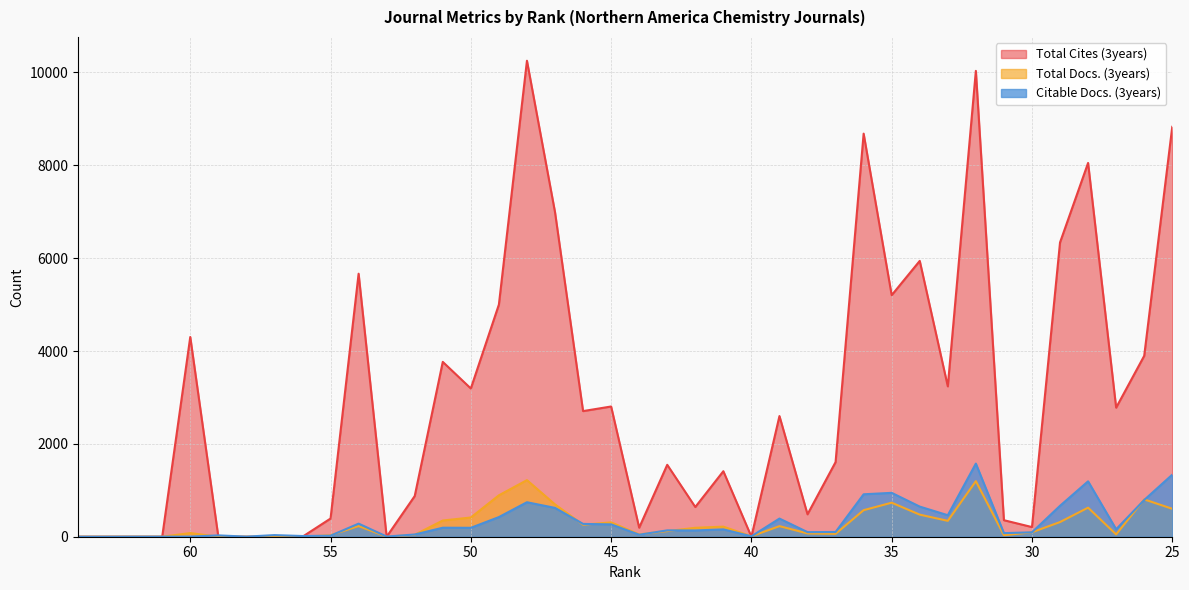

How many positive values does the Total Cites (3years) series have?

30